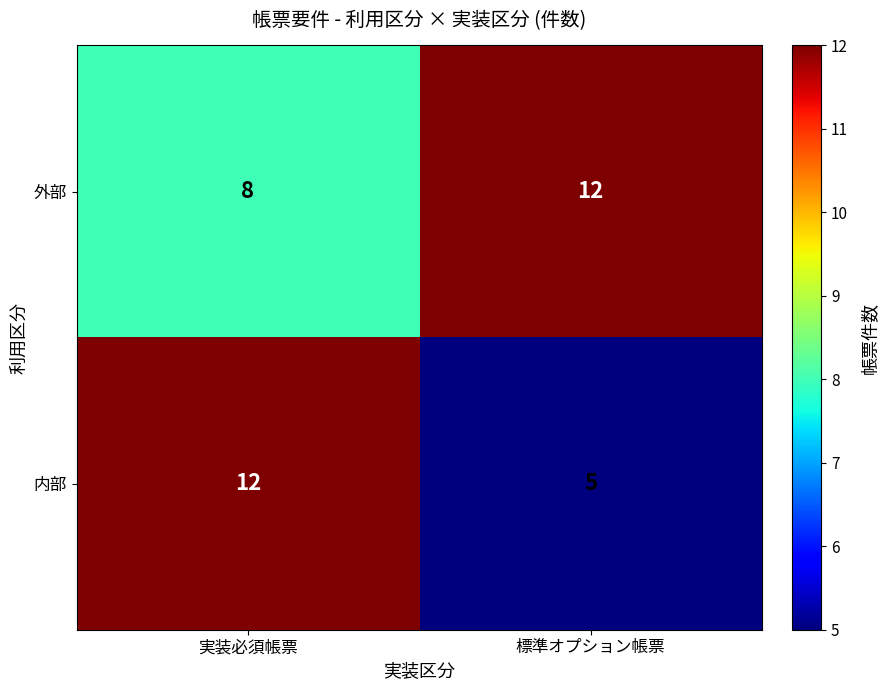

At 標準オプション帳票, list the series in order from largest to smallest.

外部, 内部